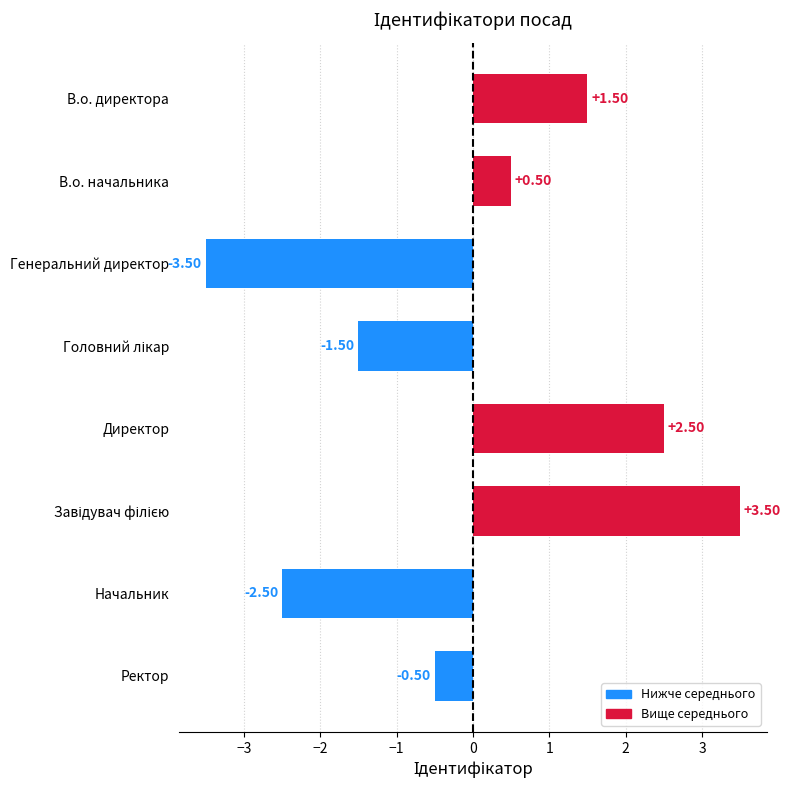

What is the label of the 6th bar from the bottom?

Генеральний директор